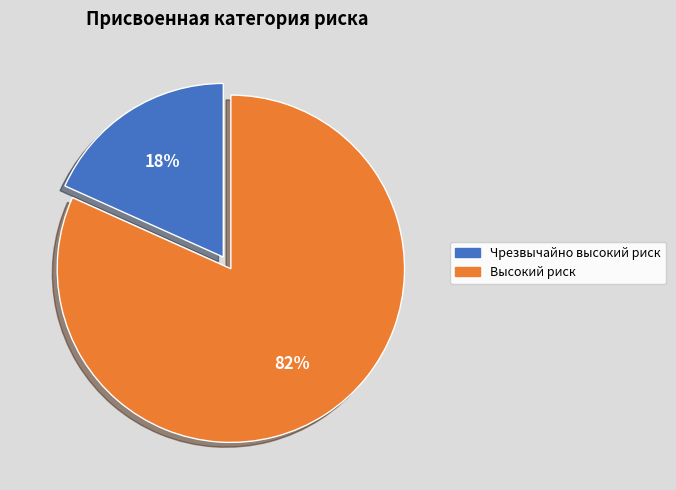

Which category has the biggest portion of the pie?

Высокий риск